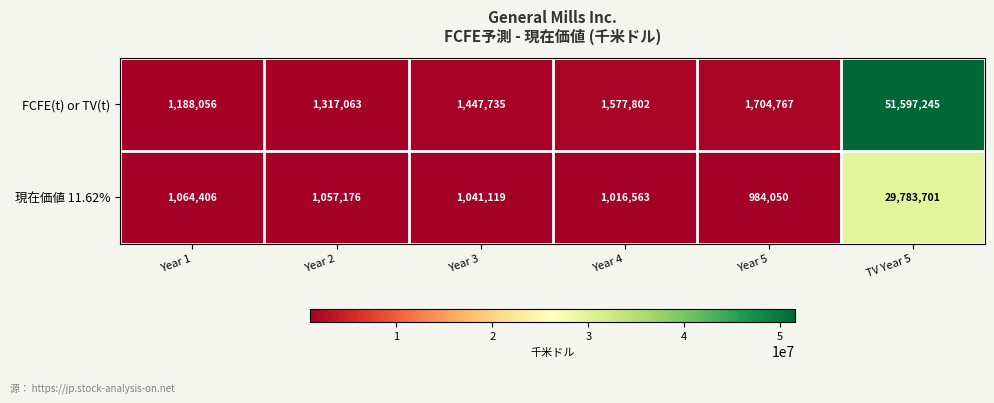

The value of FCFE(t) or TV(t) at TV Year 5 is 17900080. True or false?

False